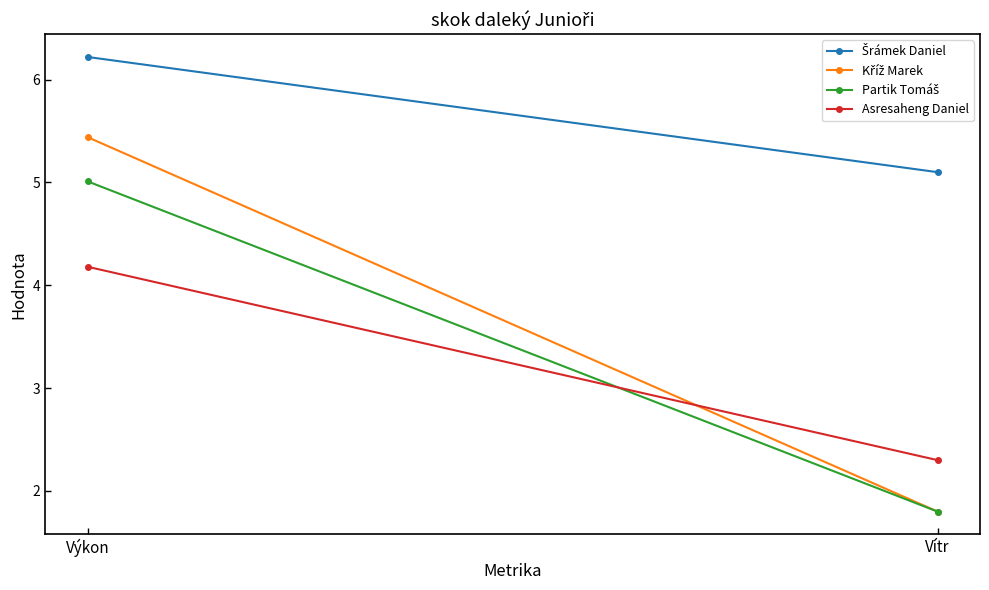

Is it true that Partik Tomáš equals 1.8 at Vítr?

True